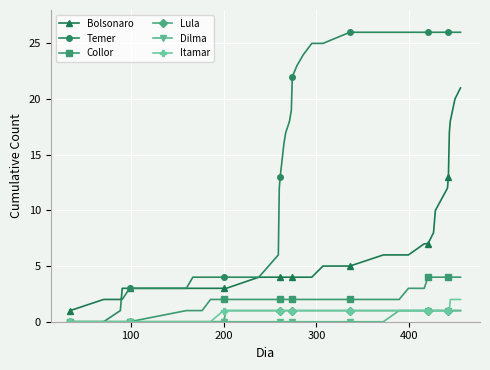

True or false: Dilma and Bolsonaro cross at least once.

False